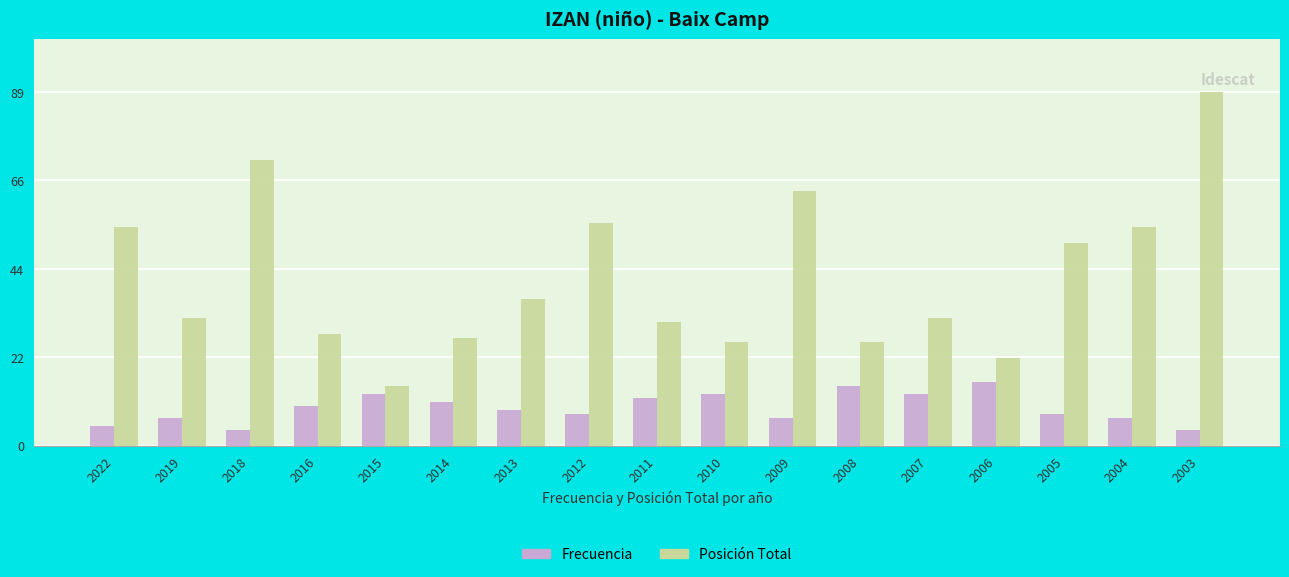

Reading right to left, what are all the values shown in this chart?

Frecuencia: 2003=4	2004=7	2005=8	2006=16	2007=13	2008=15	2009=7	2010=13	2011=12	2012=8	2013=9	2014=11	2015=13	2016=10	2018=4	2019=7	2022=5
Posición Total: 2003=89	2004=55	2005=51	2006=22	2007=32	2008=26	2009=64	2010=26	2011=31	2012=56	2013=37	2014=27	2015=15	2016=28	2018=72	2019=32	2022=55